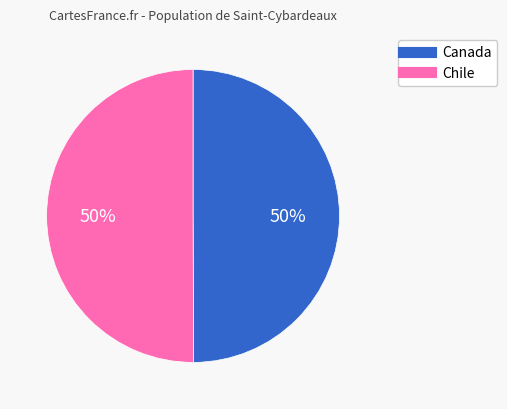

Approximately how many times larger is the value at Canada compared to Chile?

1.0